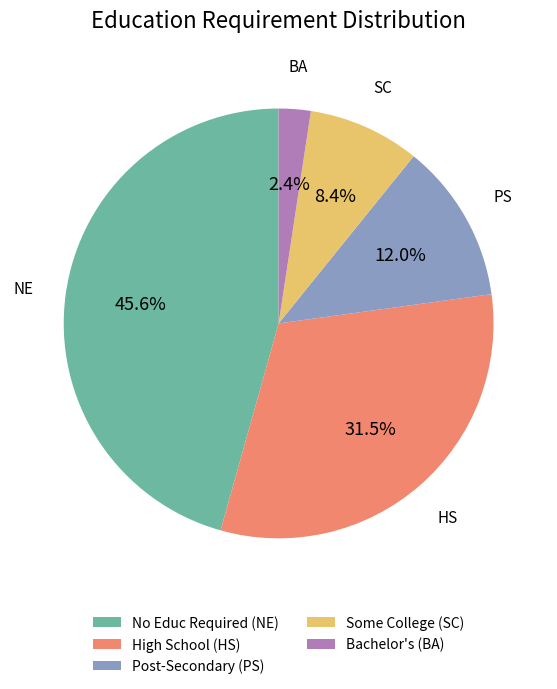

Is there a majority slice in this chart?

No